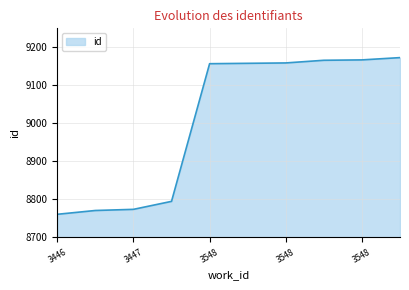

Does the chart display data point markers on the line(s)?

No